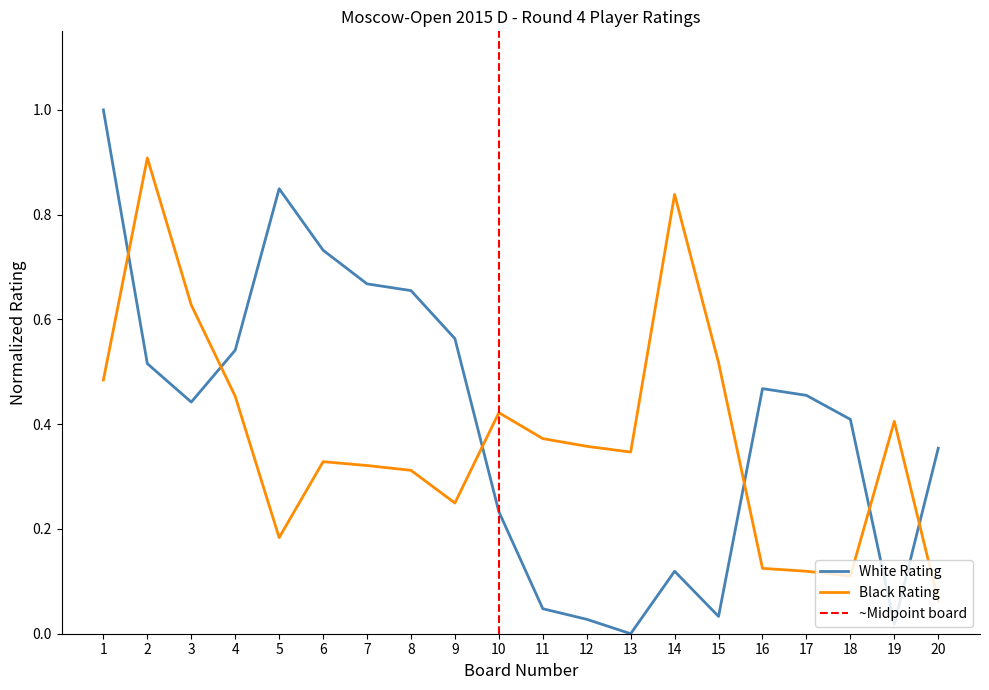

Between which two adjacent categories do White Rating and Black Rating first intersect?

1 and 2